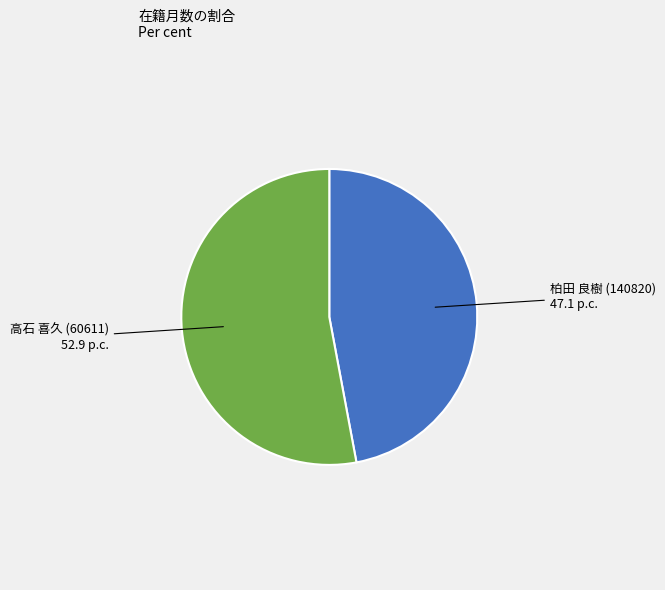

Is it true that 高石 喜久 (60611) is 53% of the pie?

True